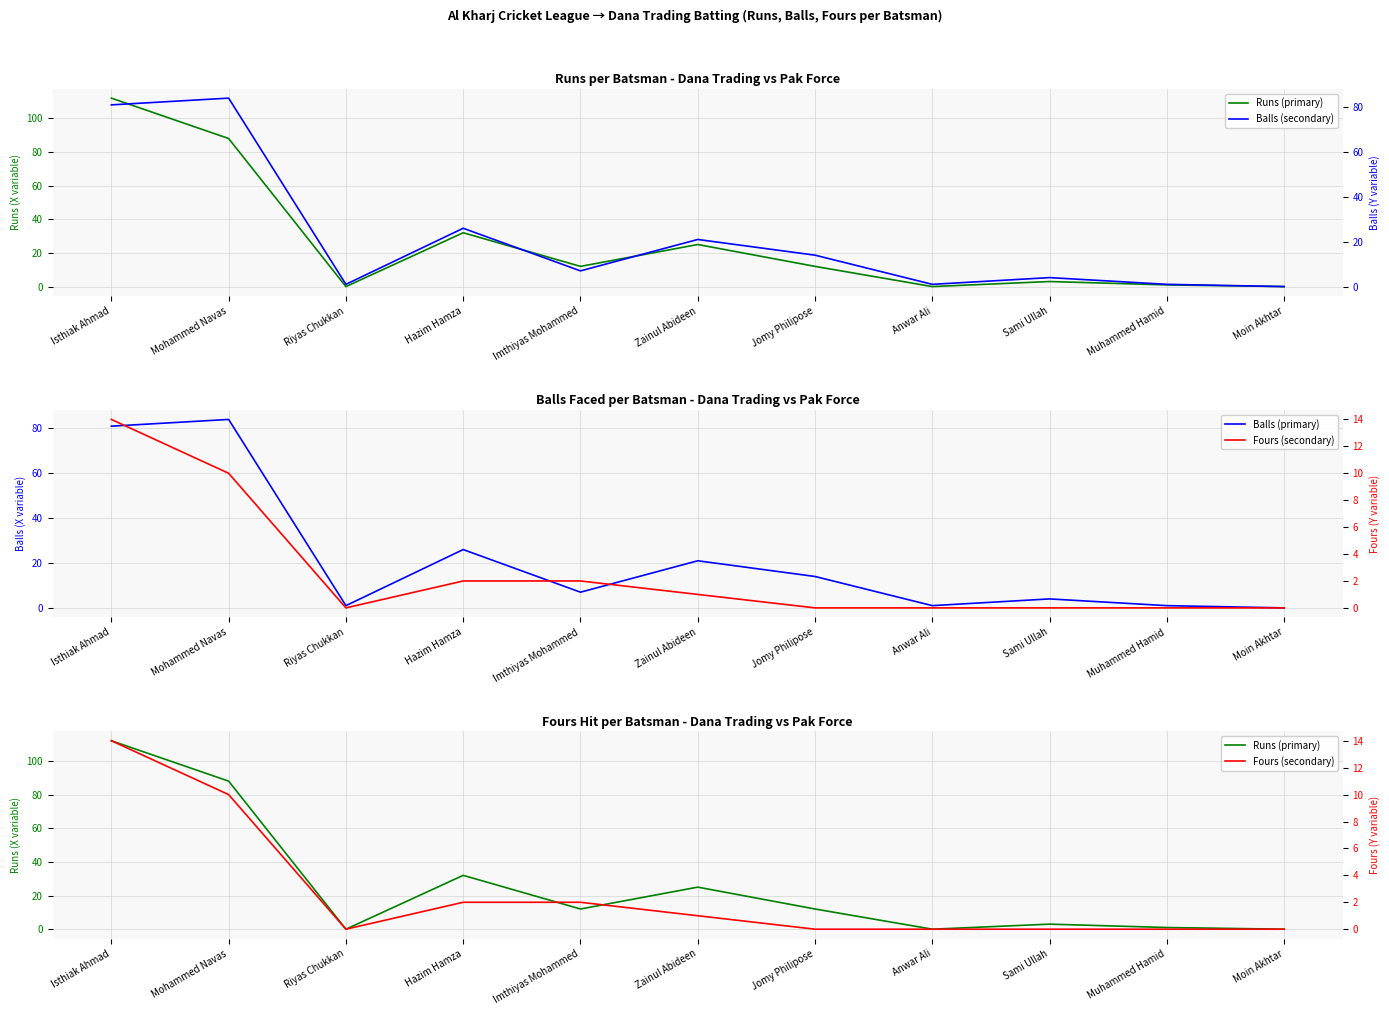

How many values in the Runs (primary) series are below 12?

5